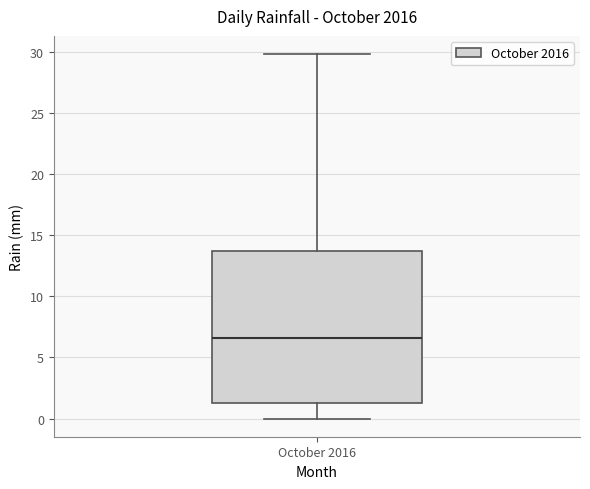

Transcribe this box plot: give where the median line is, the range the box spans, and where the two whiskers end, as read against the y-axis. The values are not printed on the chart, so give them approximately, as read against the axis.

median 6.5, box 1.5 to 13.5, whiskers 0.0 to 30.0